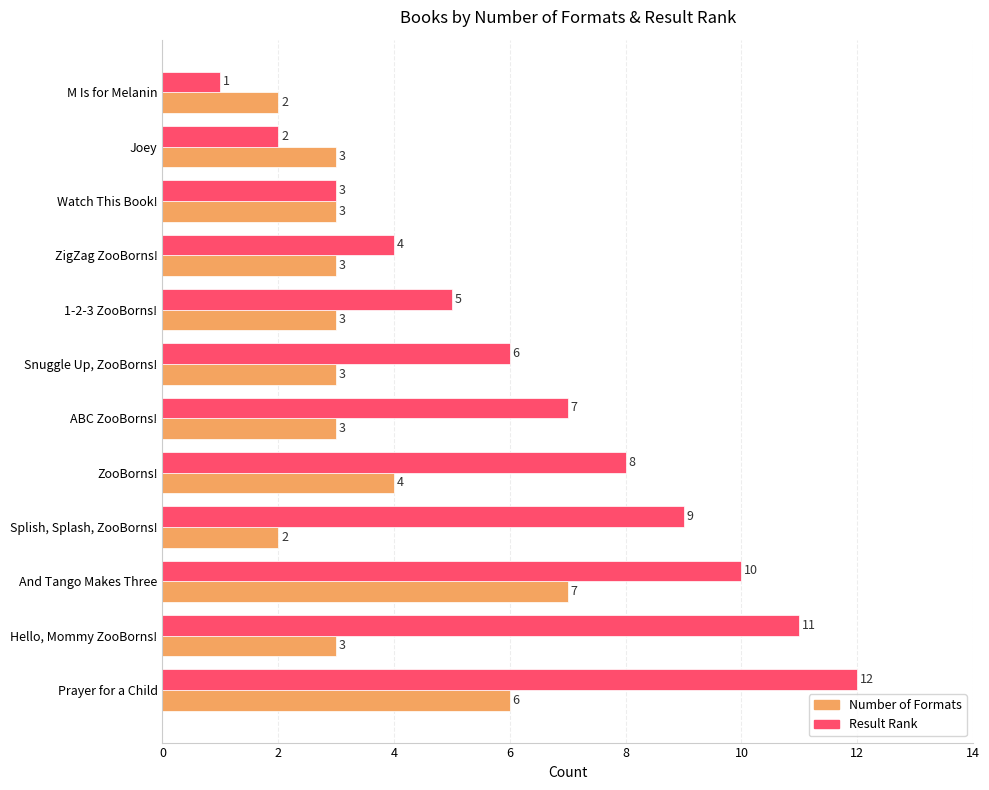

Is the value of Number of Formats at M Is for Melanin greater than the value of Result Rank at ABC ZooBorns!?

No